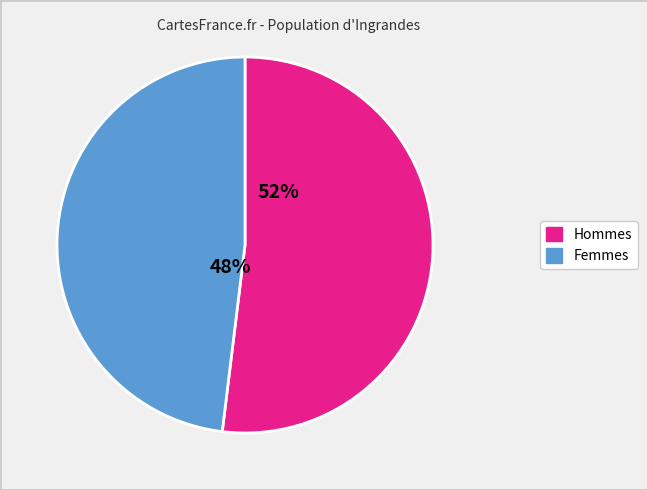

To the nearest percent, what is the average slice percentage?

50%